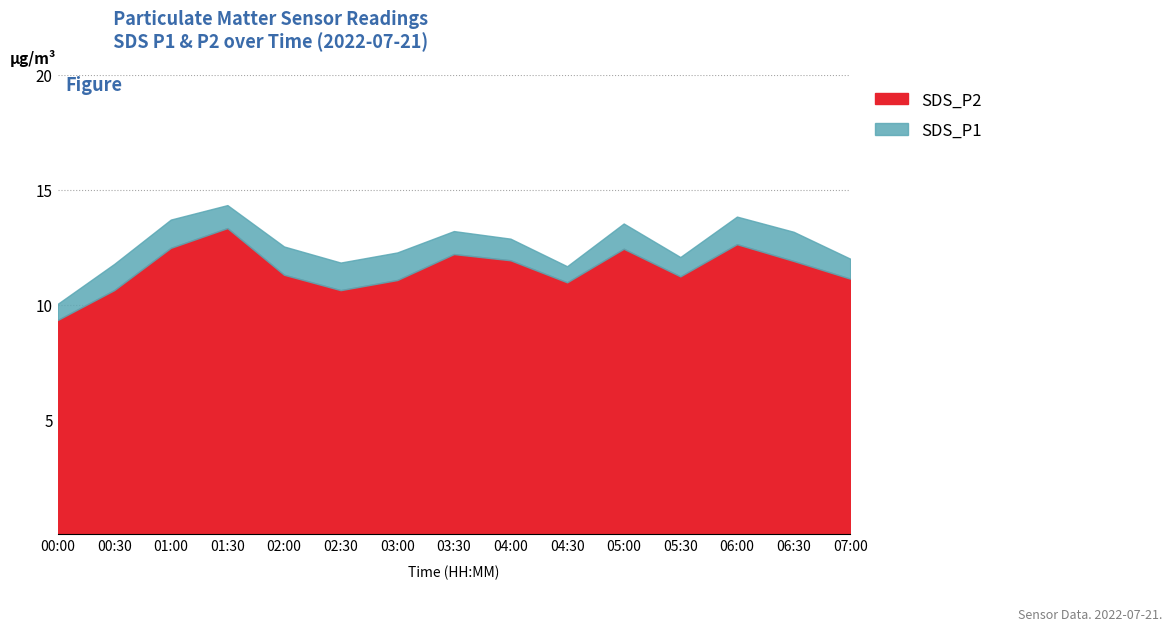

At how many categories does at least one series exceed 11?

14